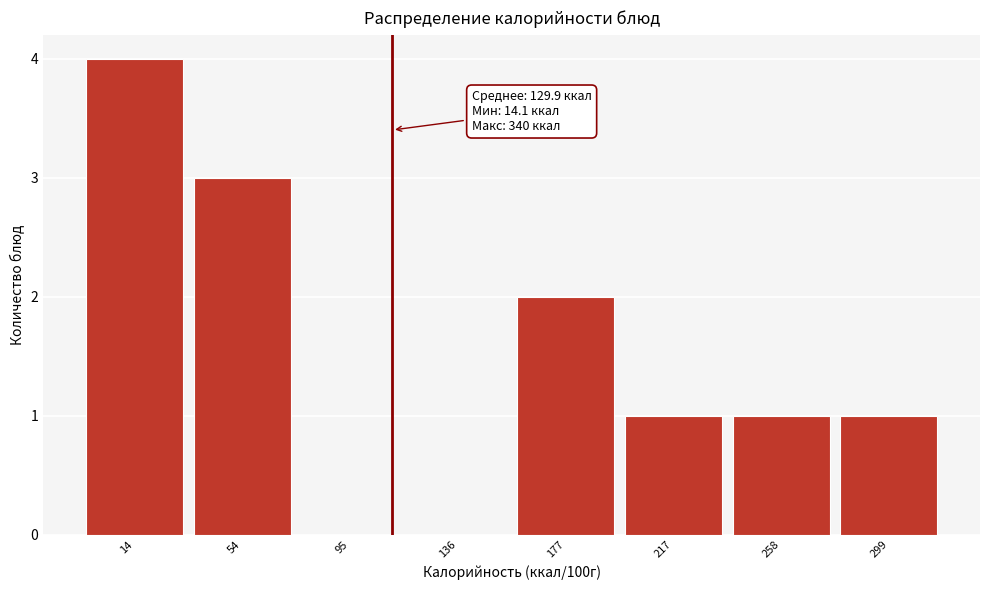

Reading right to left, transcribe all the data shown in this chart.

299=1	258=1	217=1	177=2	136=0	95=0	54=3	14=4